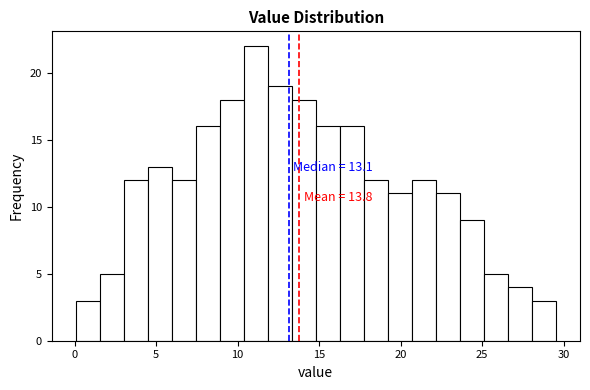

Around what value on the x-axis is the tallest bar? Give the approximate position of its centre, as read against the axis.

11.0